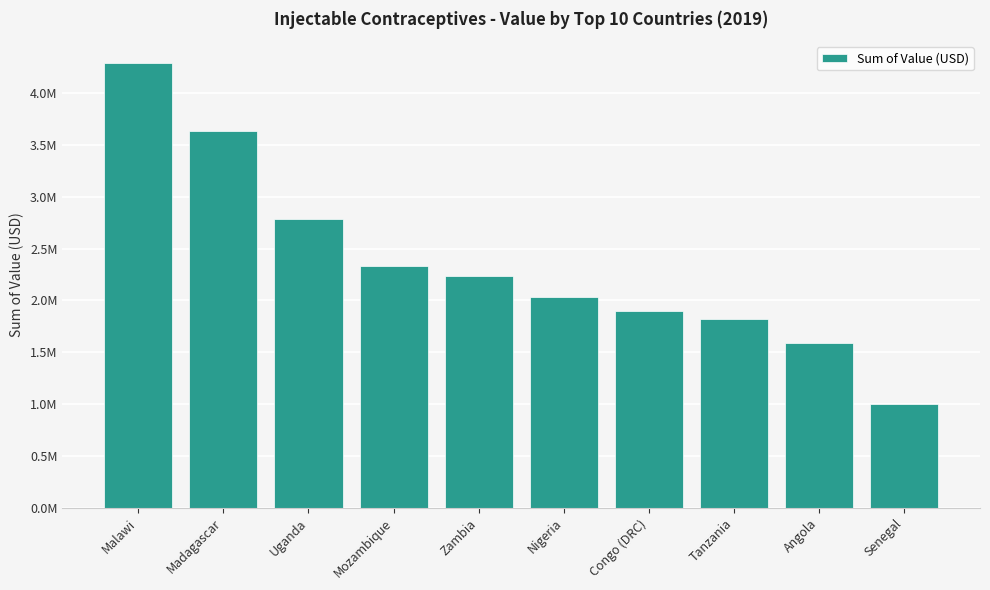

What is the sum of the values at Mozambique and Nigeria?

4366300.0